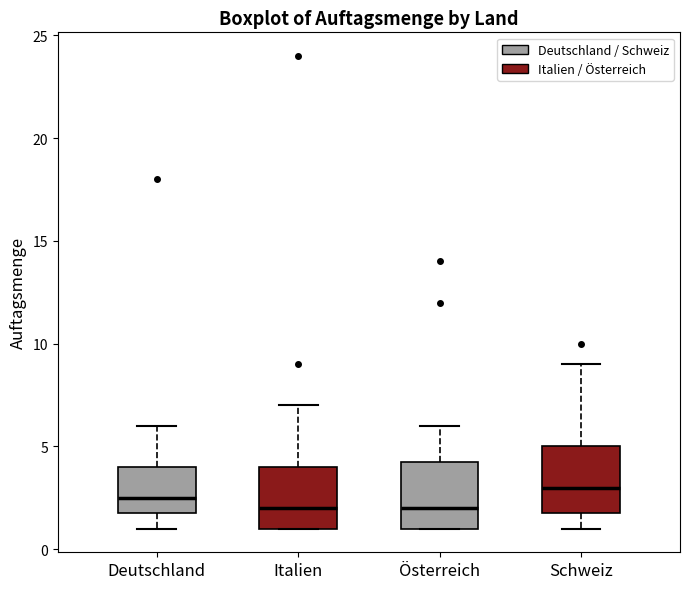

Where is the lower edge of the box for Deutschland on the y-axis? The values are not printed on the chart, so give them approximately, as read against the axis.

2.0